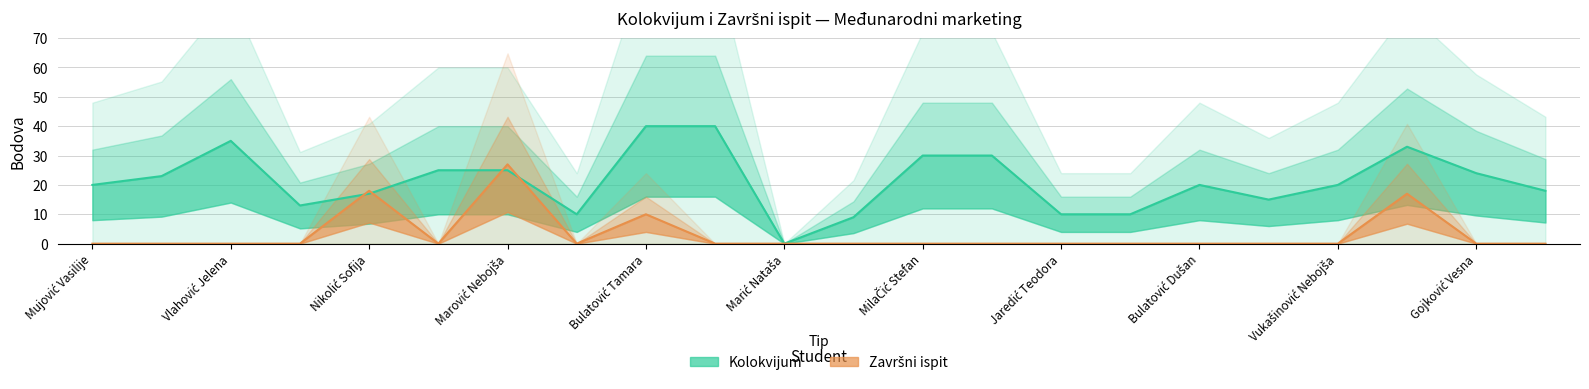

True or false: Završni ispit has more than 0 points higher than both neighbors.

True